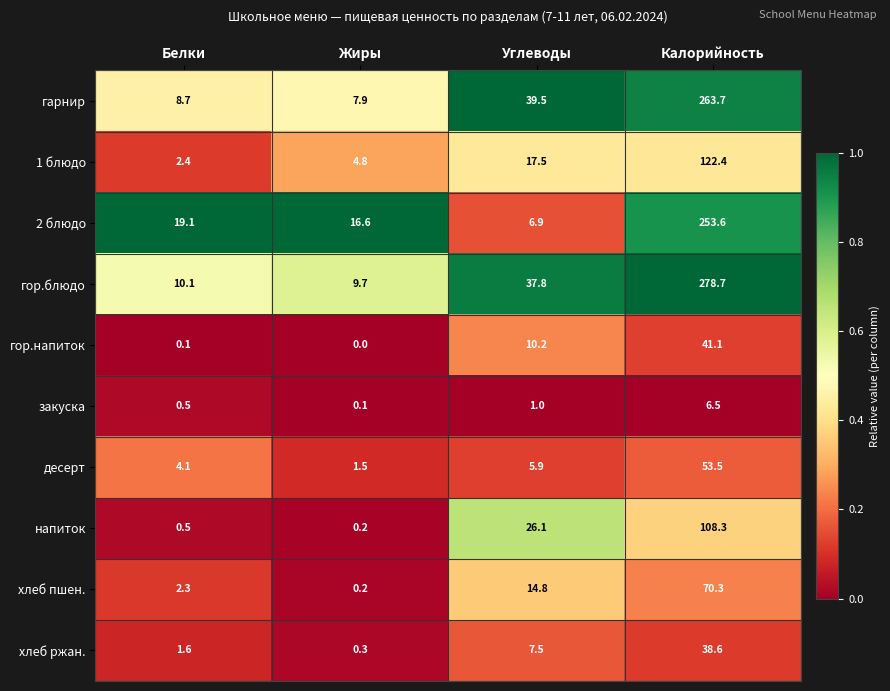

Which label corresponds to the smallest value in the chart?

Жиры